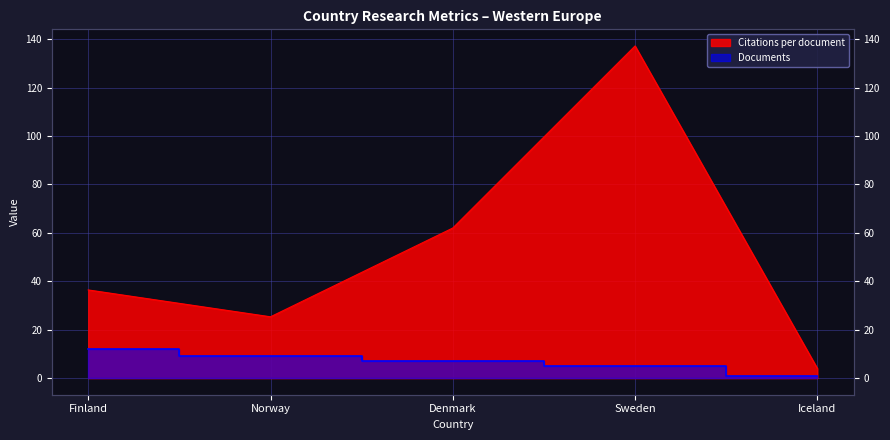

True or false: Citations per document and Documents intersect in this chart.

False